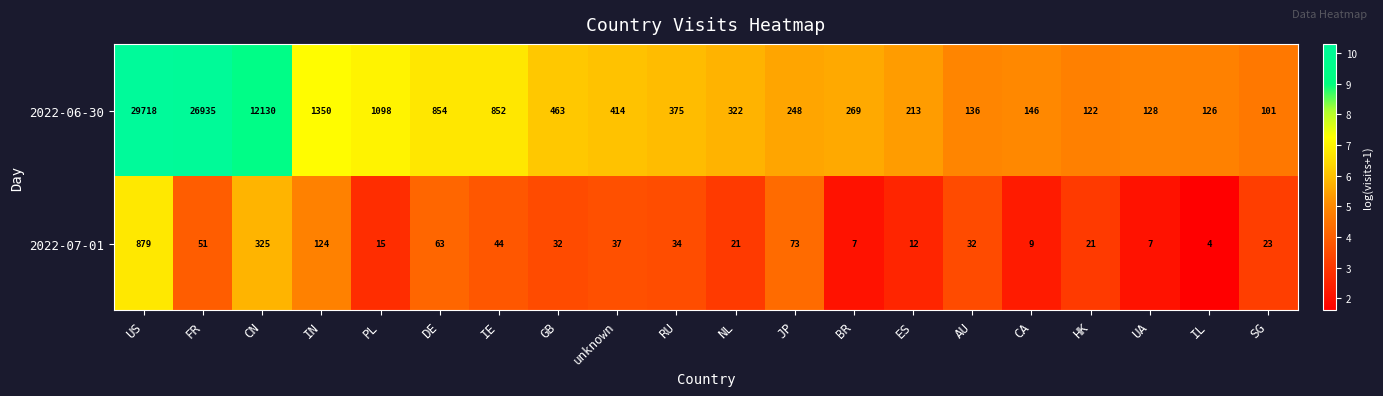

What is the highest value of the 2022-06-30 series?

29718